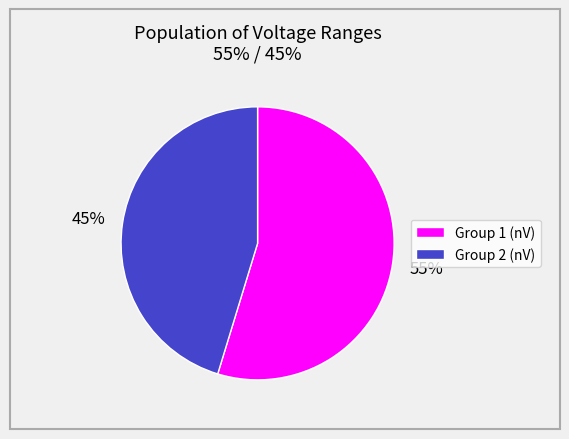

Between Group 1 (nV) and Group 2 (nV), which is larger?

Group 1 (nV)